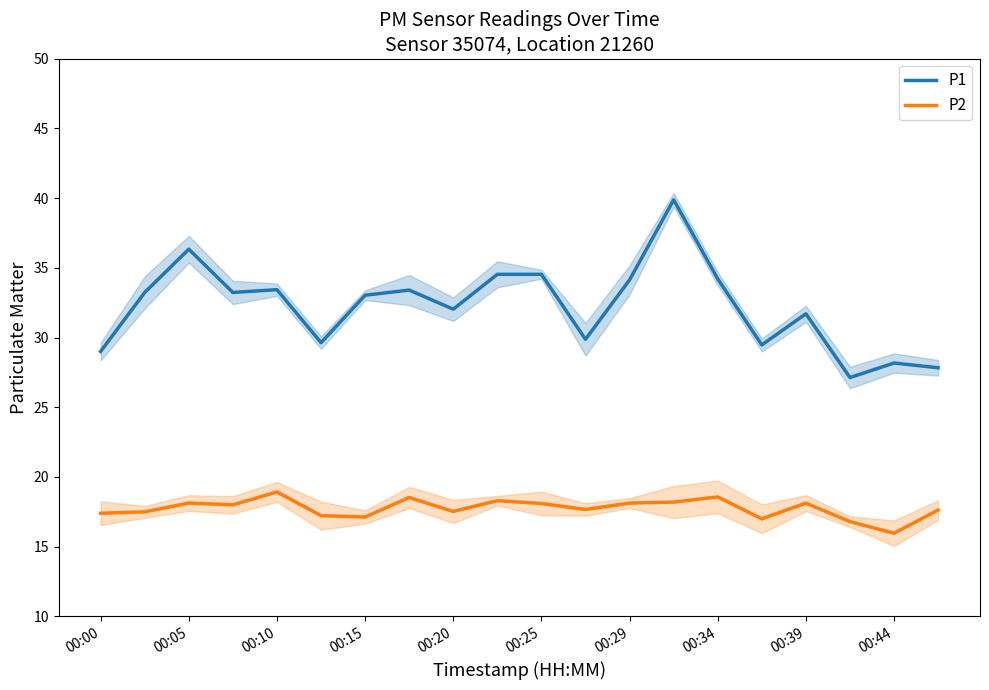

True or false: P2 and P1 cross at least once.

False